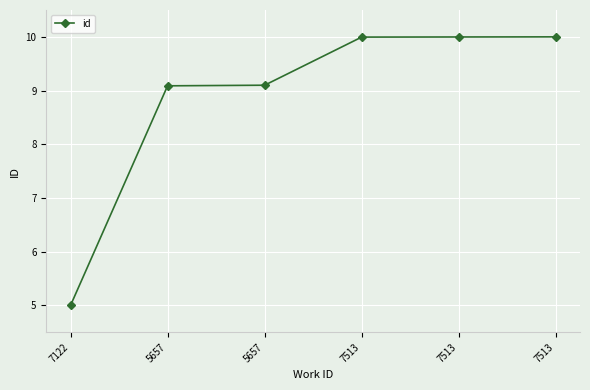

How many values are below 9?

1